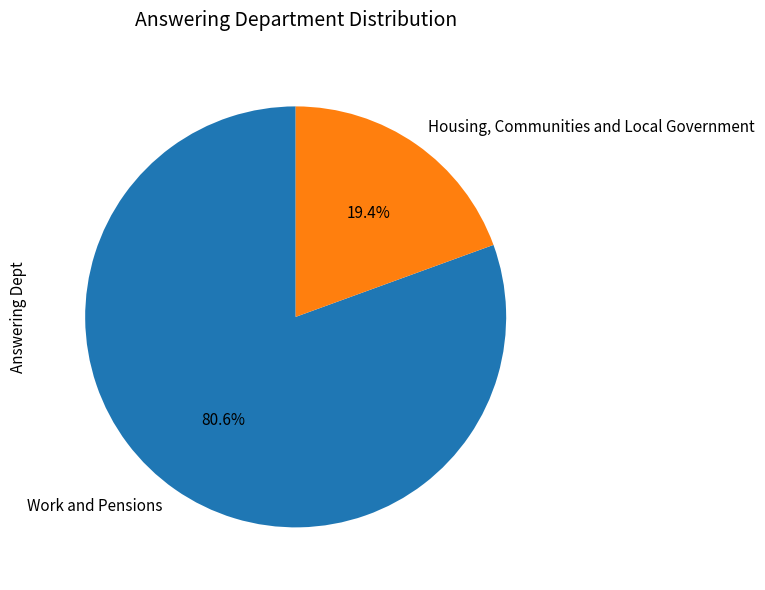

How much of the chart is everything except Work and Pensions?

19.4%